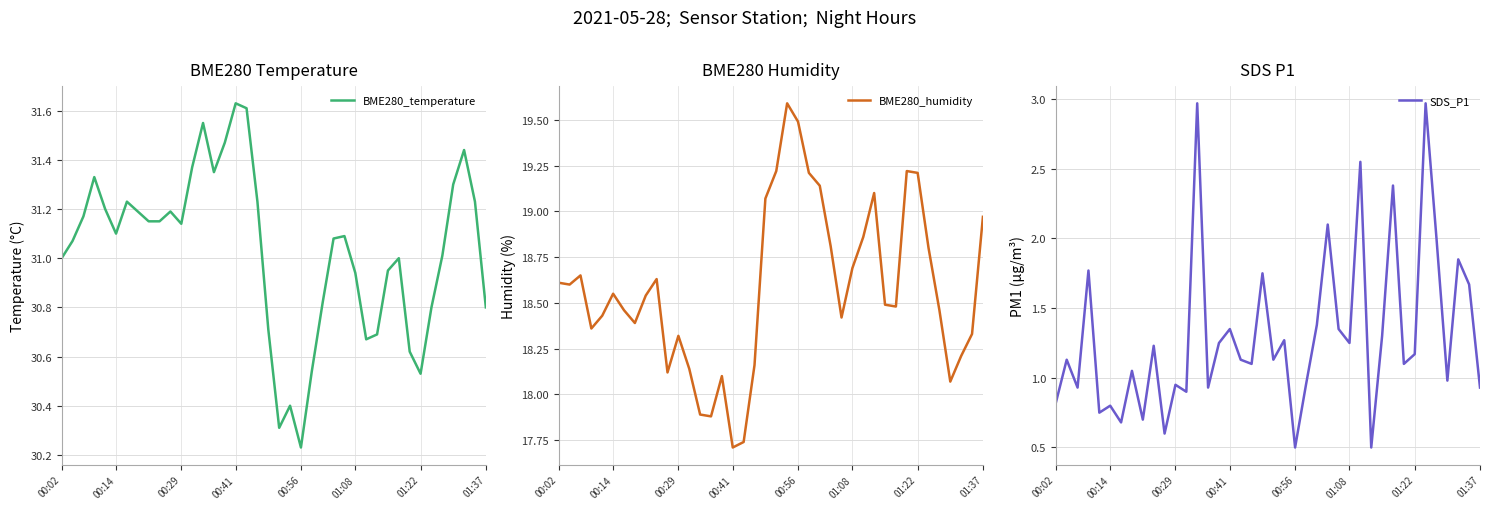

True or false: SDS_P1 and BME280_temperature intersect in this chart.

False